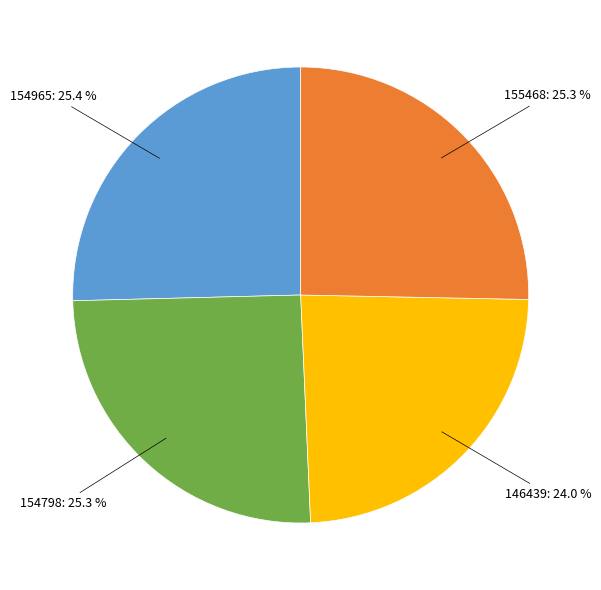

What is the smallest slice in the pie chart?

146439